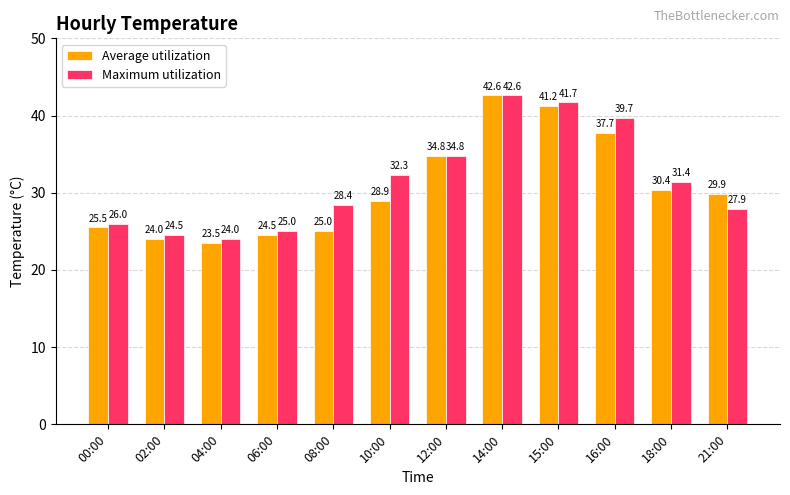

The value of Average utilization at 14:00 is 42.6. True or false?

True